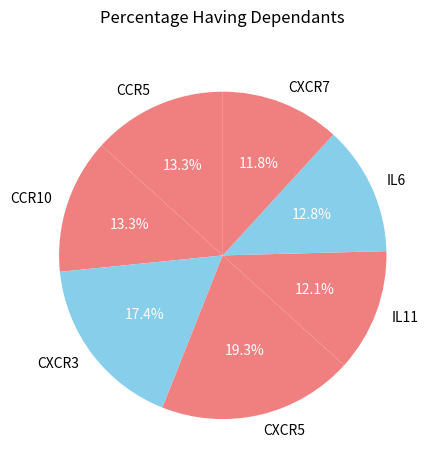

Between CXCR3 and IL11, which is larger?

CXCR3